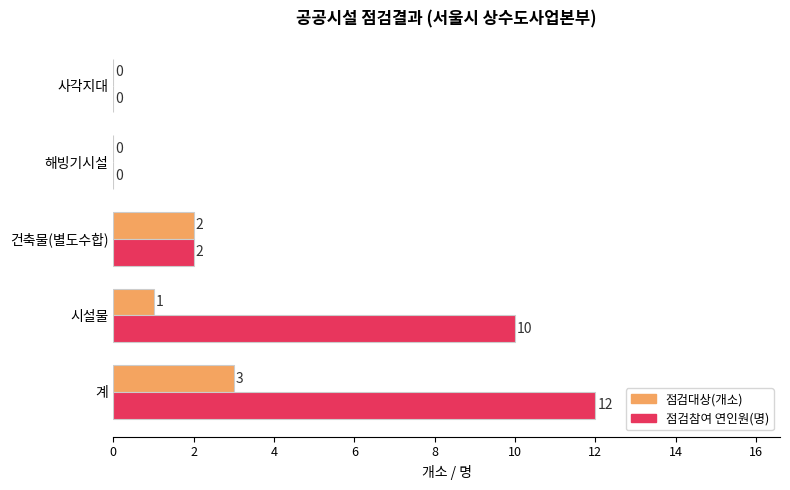

What is the sum of all 점검대상(개소) values?

6